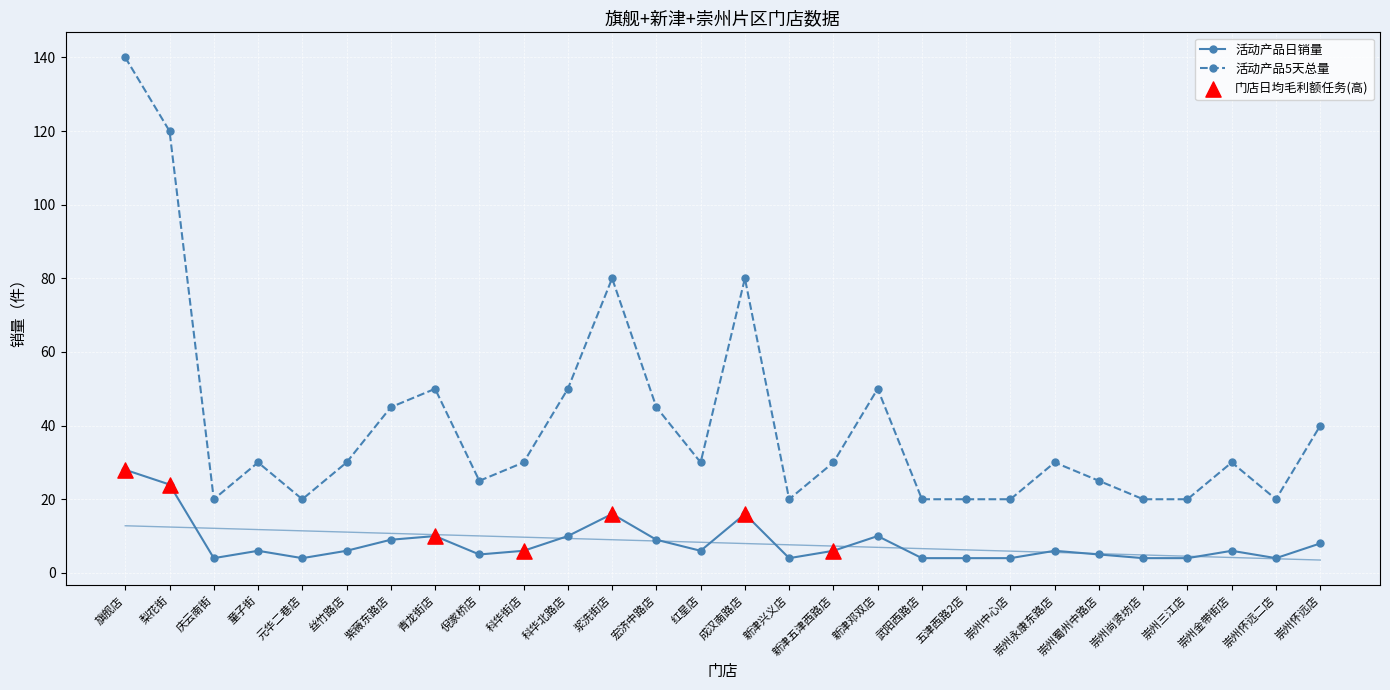

Which series contains the highest Y value?

活动产品5天总量